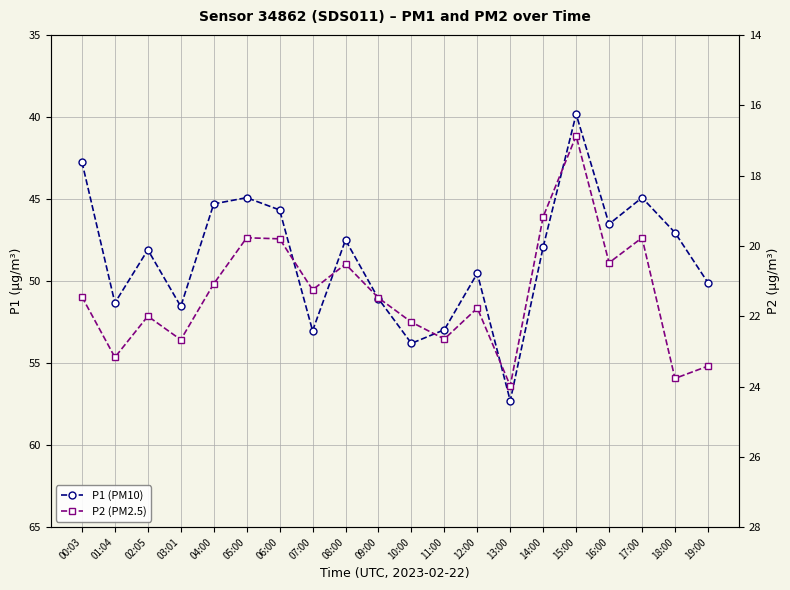

How many categories are shown in the chart?

20